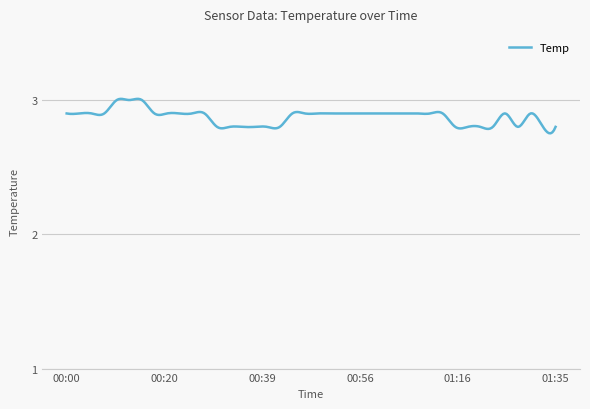

What is the difference between the maximum and minimum values?

0.3